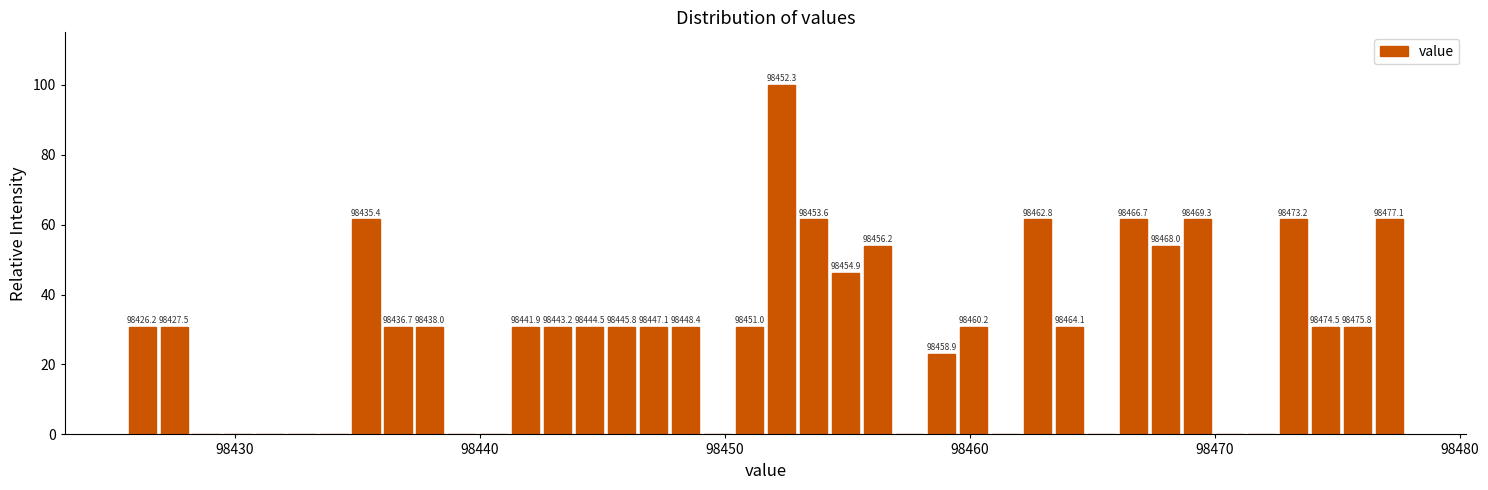

Read against the x-axis, roughly where is the centre of the tallest bar?

98452